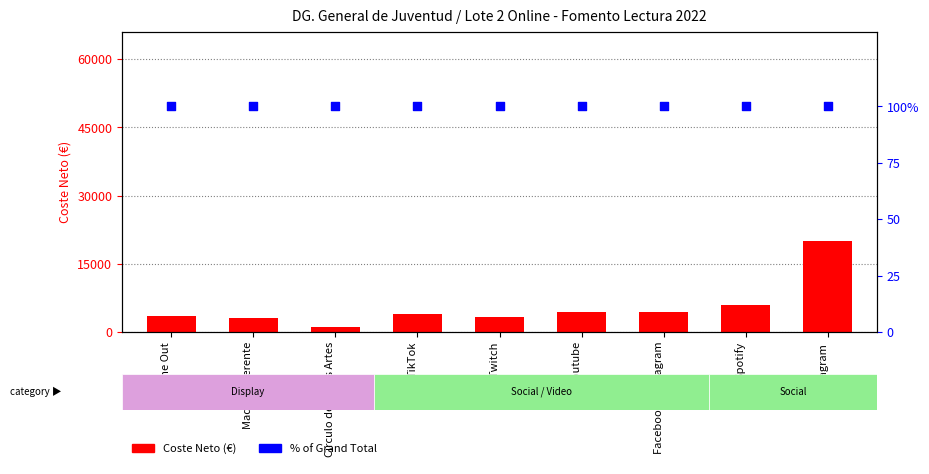

What is the total value across all series at Youtube?

4498.9